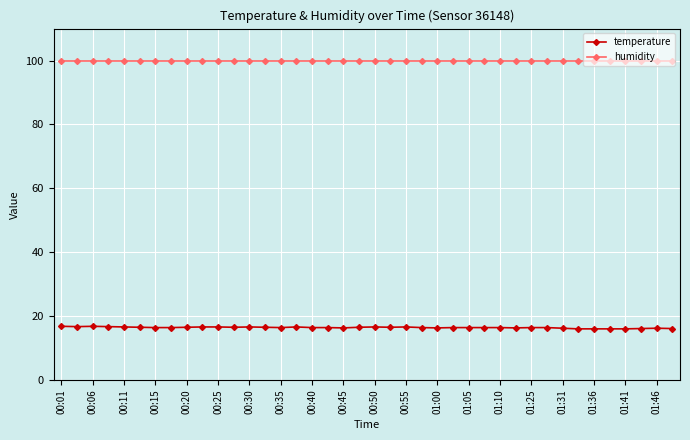

What is the value of the temperature point at the 19th from the left?

16.3